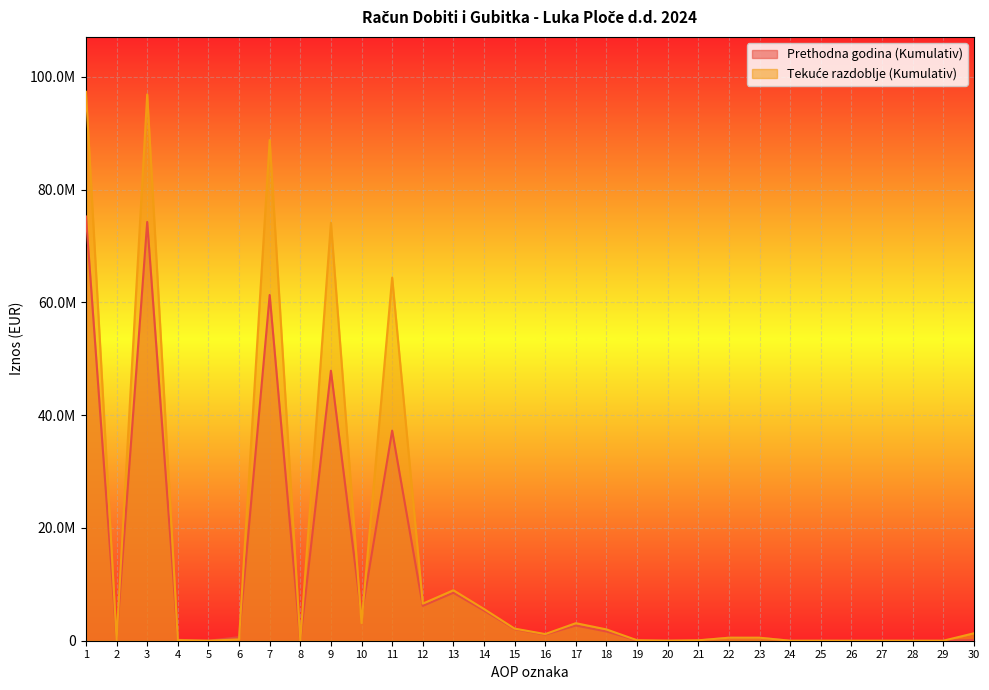

Is the value of Prethodna godina (Kumulativ) at 19 greater than the value of Tekuce razdoblje (Kumulativ) at 17?

No